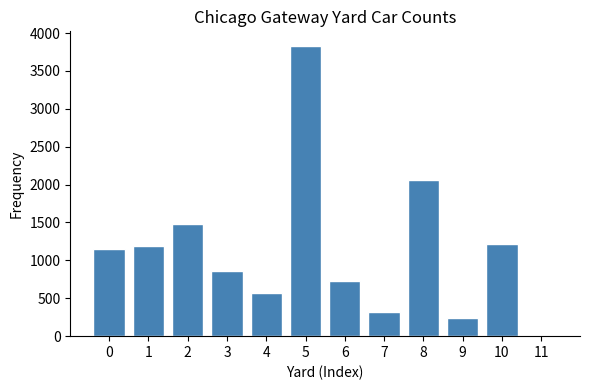

Reading left to right, extract all data points from this chart.

0=1144	1=1195	2=1486	3=863	4=569	5=3831	6=724	7=325	8=2066	9=240	10=1221	11=0